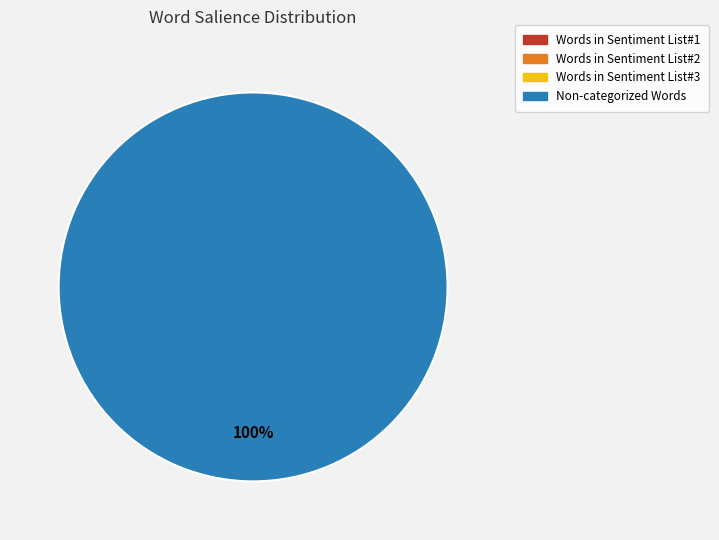

How many slices are in this pie chart?

1